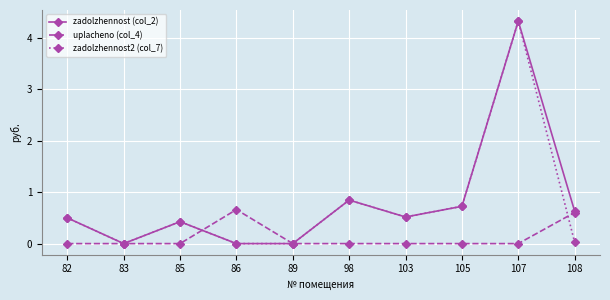

What is the difference between the highest and lowest values at 105?

0.7